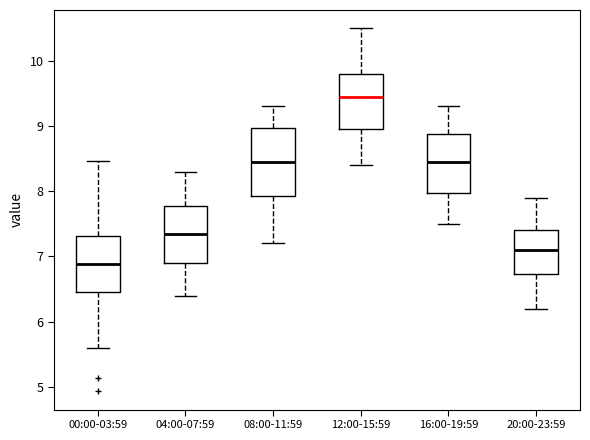

Reading left to right, transcribe this box plot: for each box, give where its median line is, the range the box spans, and where its two whiskers end, as read against the y-axis. The values are not printed on the chart, so give them approximately, as read against the axis.

00:00-03:59: median 6.9, box 6.5 to 7.3, whiskers 5.6 to 8.5
04:00-07:59: median 7.4, box 6.9 to 7.8, whiskers 6.4 to 8.3
08:00-11:59: median 8.5, box 7.9 to 9.0, whiskers 7.2 to 9.3
12:00-15:59: median 9.5, box 9.0 to 9.8, whiskers 8.4 to 10.5
16:00-19:59: median 8.5, box 8.0 to 8.9, whiskers 7.5 to 9.3
20:00-23:59: median 7.1, box 6.7 to 7.4, whiskers 6.2 to 7.9